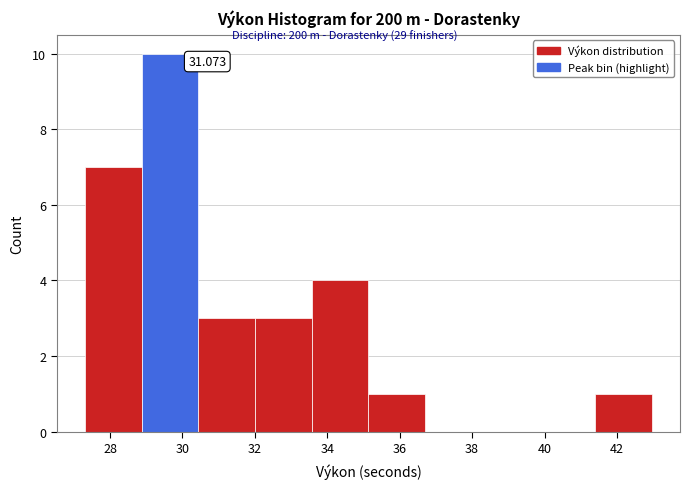

Which range on the x-axis has the tallest bar?

28.8 to 30.4